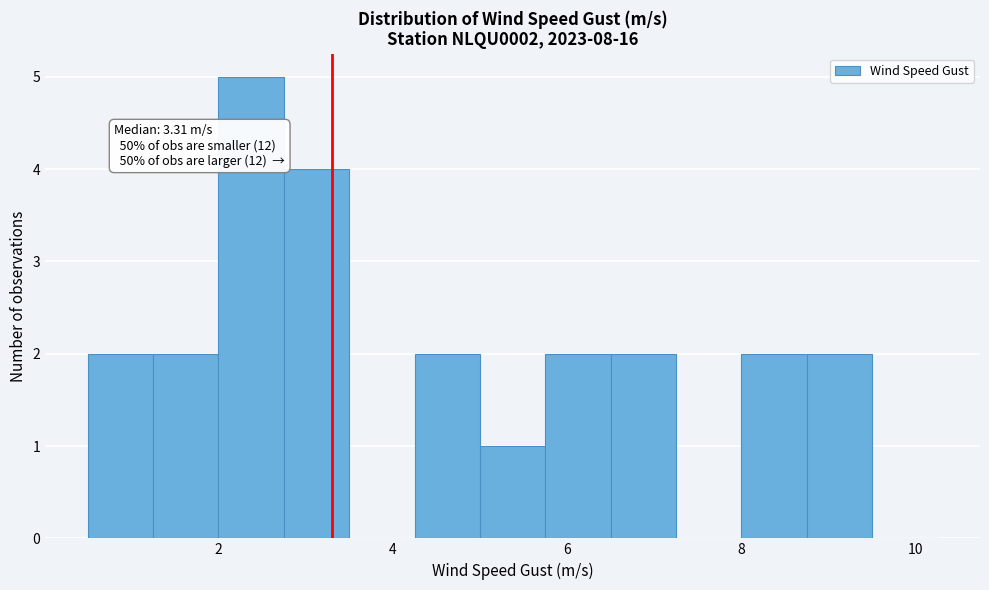

Around what value on the x-axis is the tallest bar? Give the approximate position of its centre, as read against the axis.

2.4